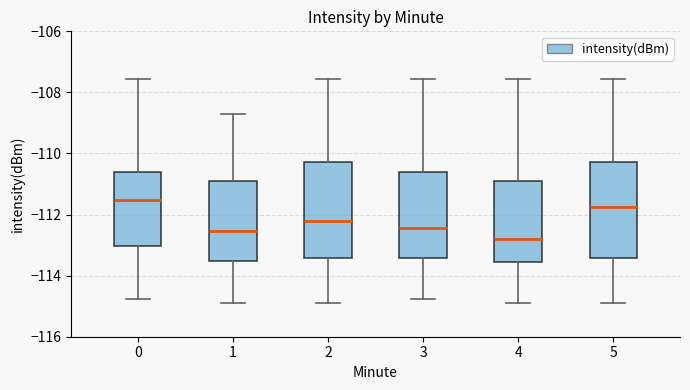

Which box's median line is the lowest?

4